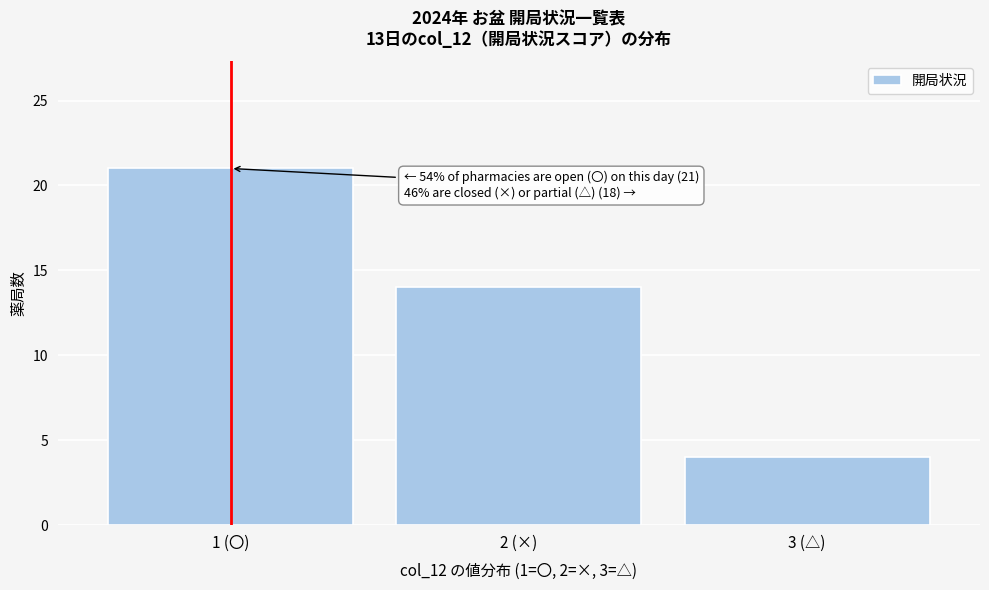

Reading right to left, extract all data points from this chart.

4	14	21